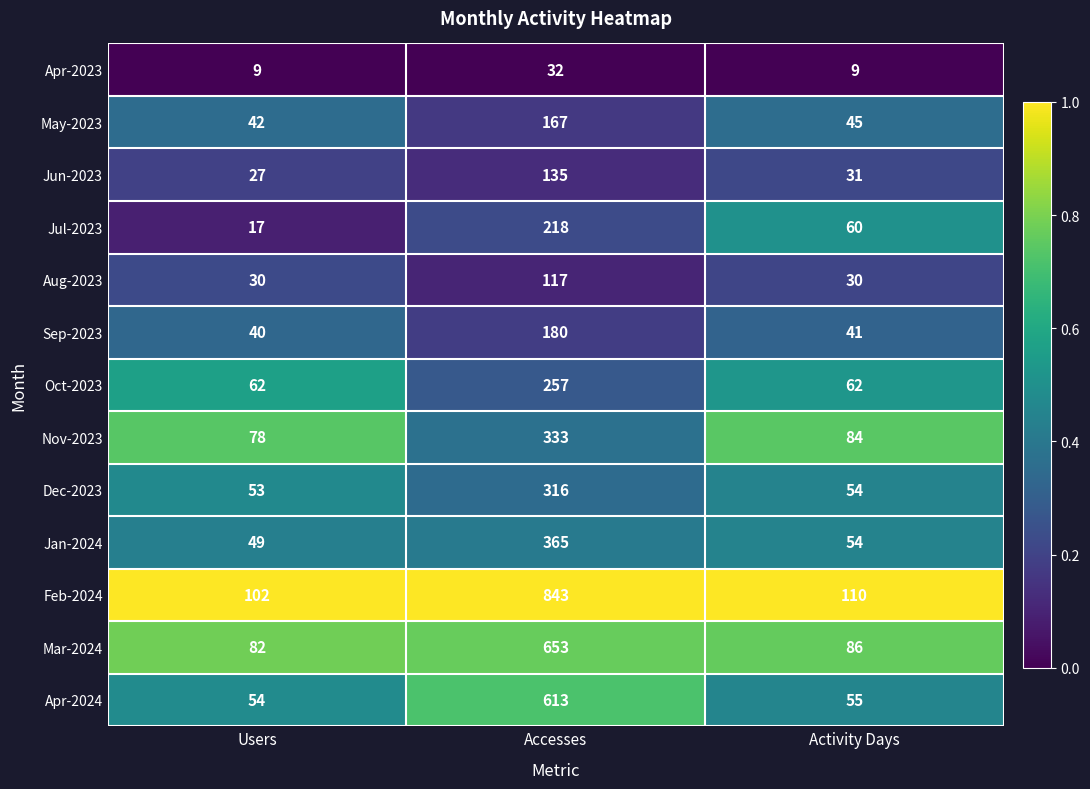

List the series in order of their peak value, lowest first.

Apr-2023, Aug-2023, Jun-2023, May-2023, Sep-2023, Jul-2023, Oct-2023, Dec-2023, Nov-2023, Jan-2024, Apr-2024, Mar-2024, Feb-2024